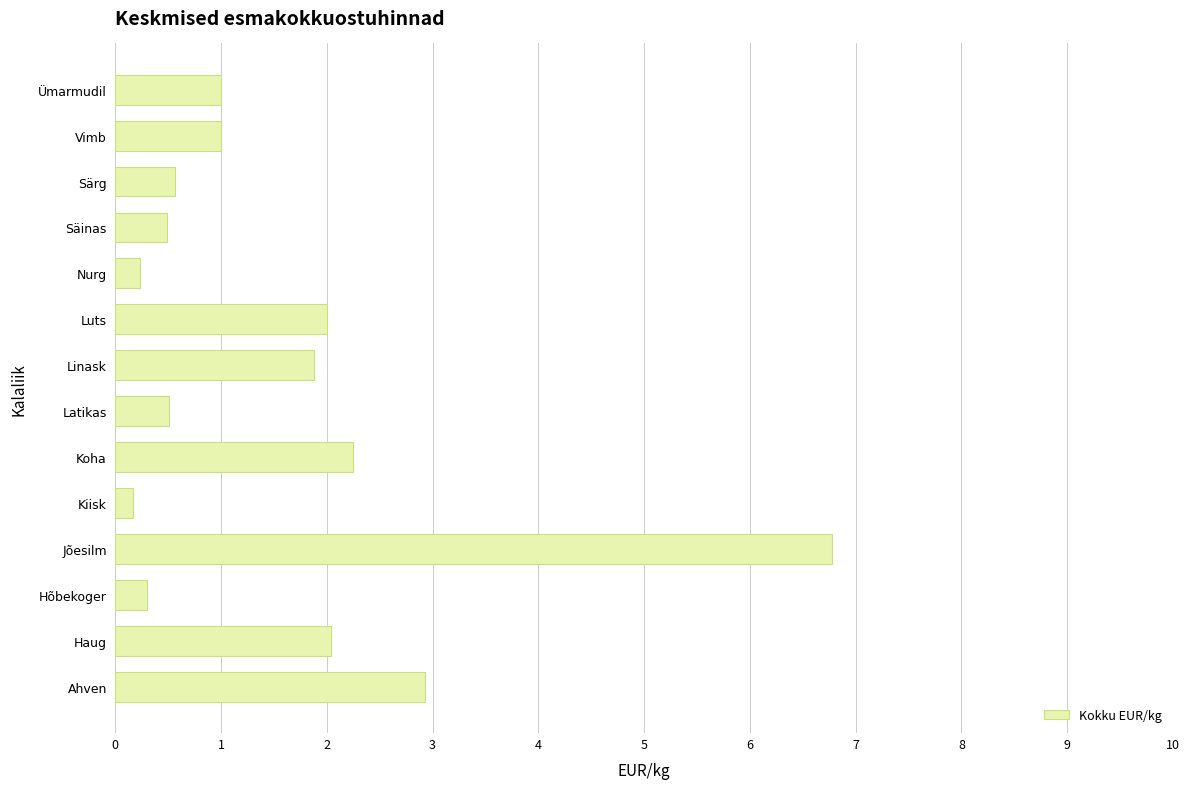

What is the difference between the maximum and minimum values?

6.6